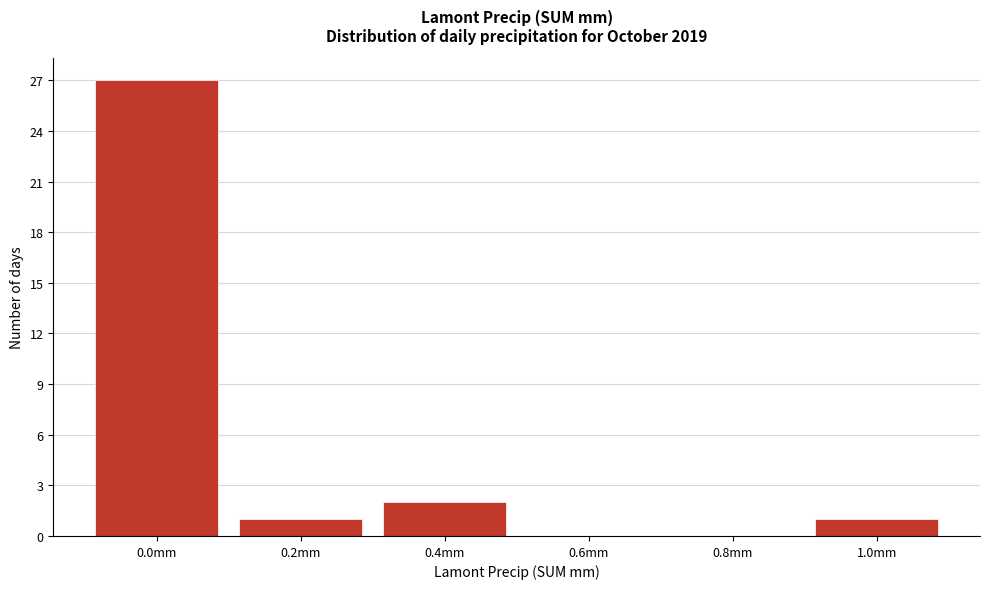

Reading left to right, what are all the values shown in this chart?

0.0mm=27	0.2mm=1	0.4mm=2	0.6mm=0	0.8mm=0	1.0mm=1